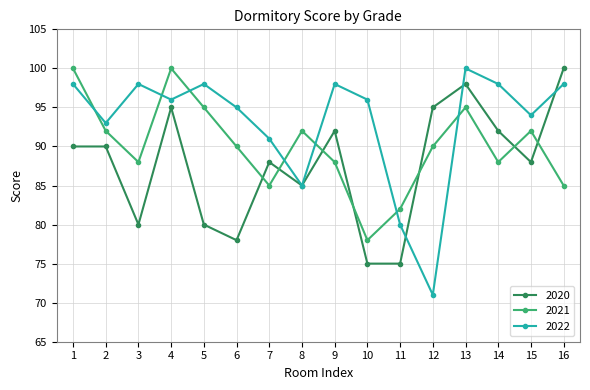

True or false: 2021 has a value of 90 at 12.

True